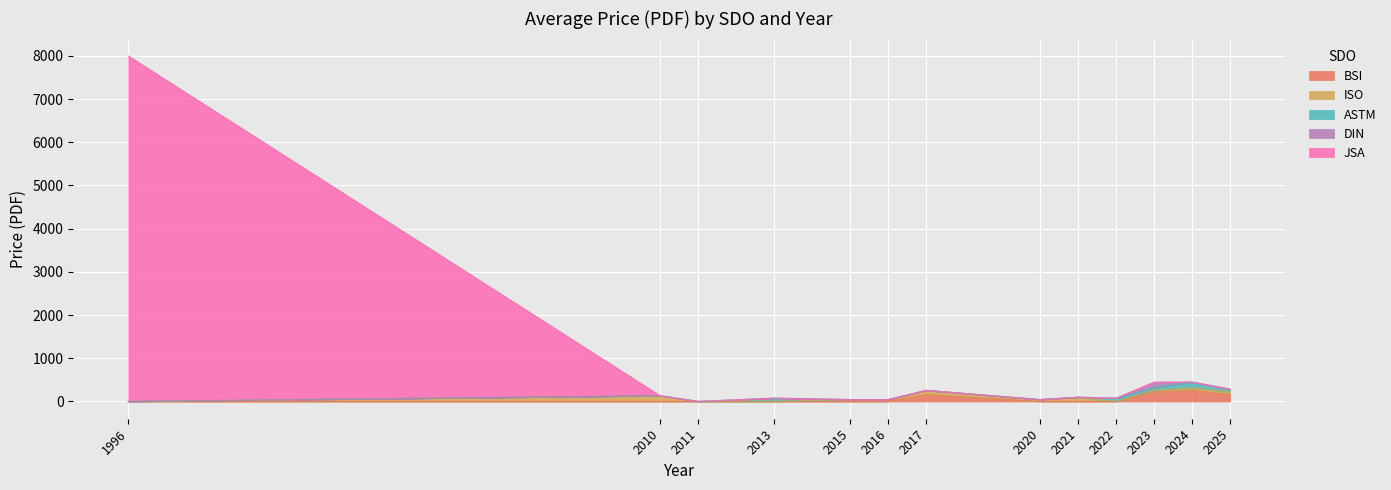

What is the greatest value displayed?

8000.0